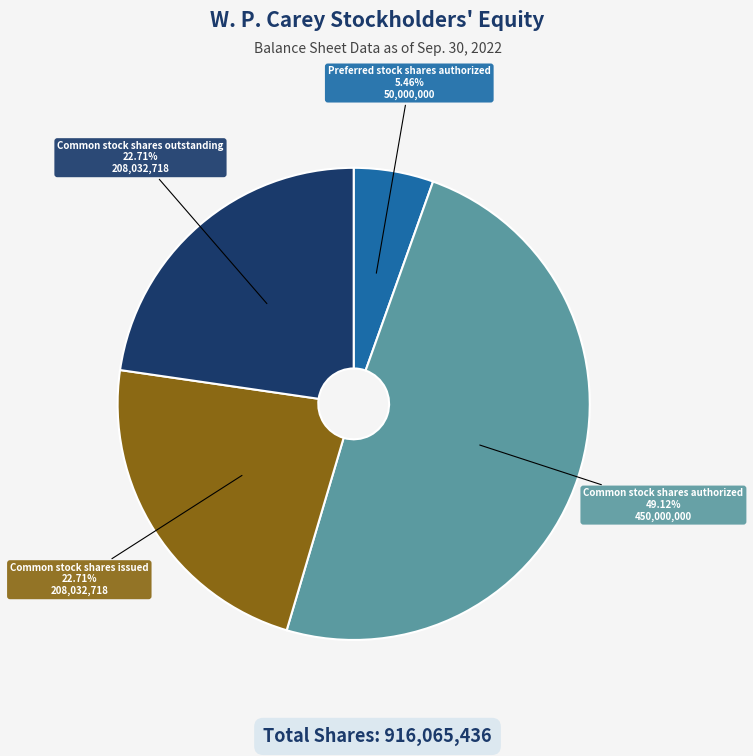

Combined, do Preferred stock shares authorized and Common stock shares outstanding account for over 50%?

No